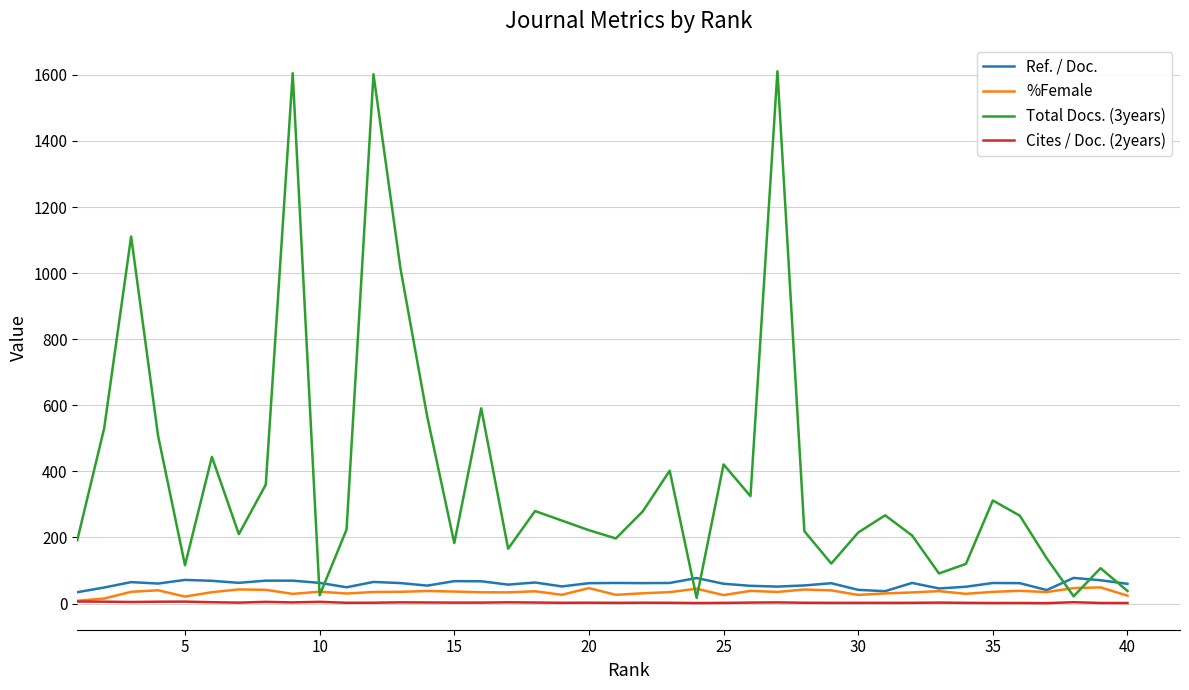

Which series has the widest spread of values?

Total Docs. (3years)